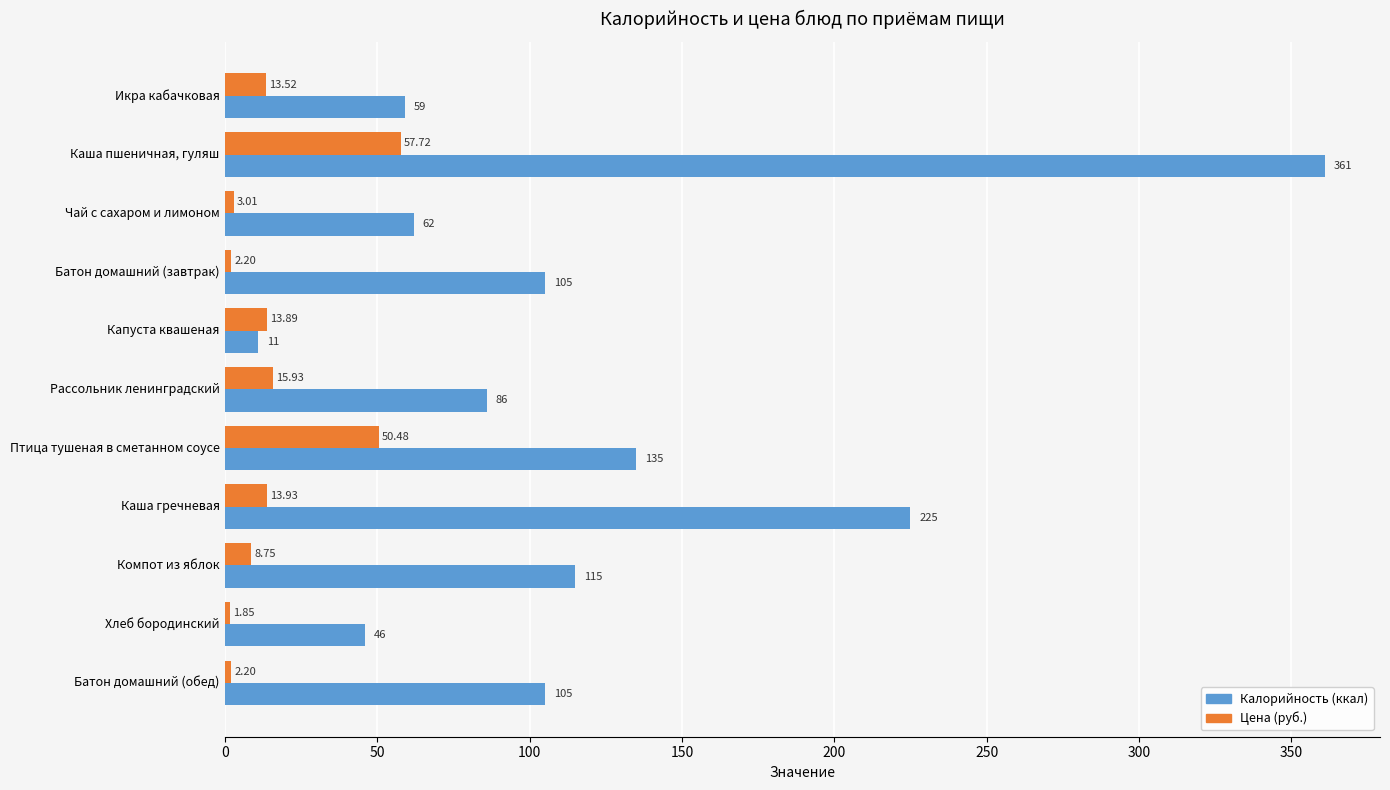

What are all the series names shown in the legend?

Калорийность (ккал), Цена (руб.)